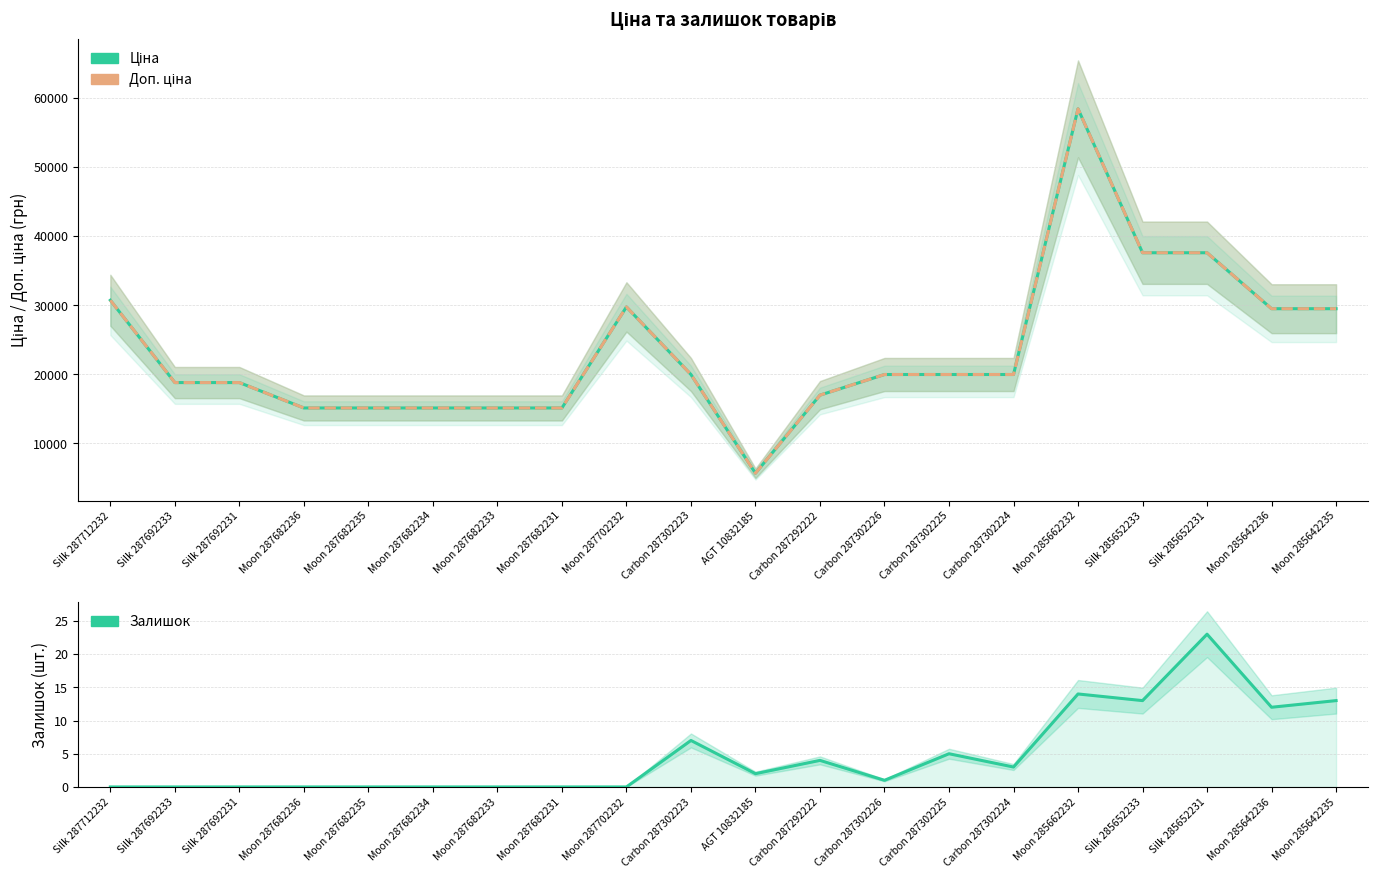

What is the sum of the Залишок values at Moon 285642236 and Carbon 287302226?

13.0